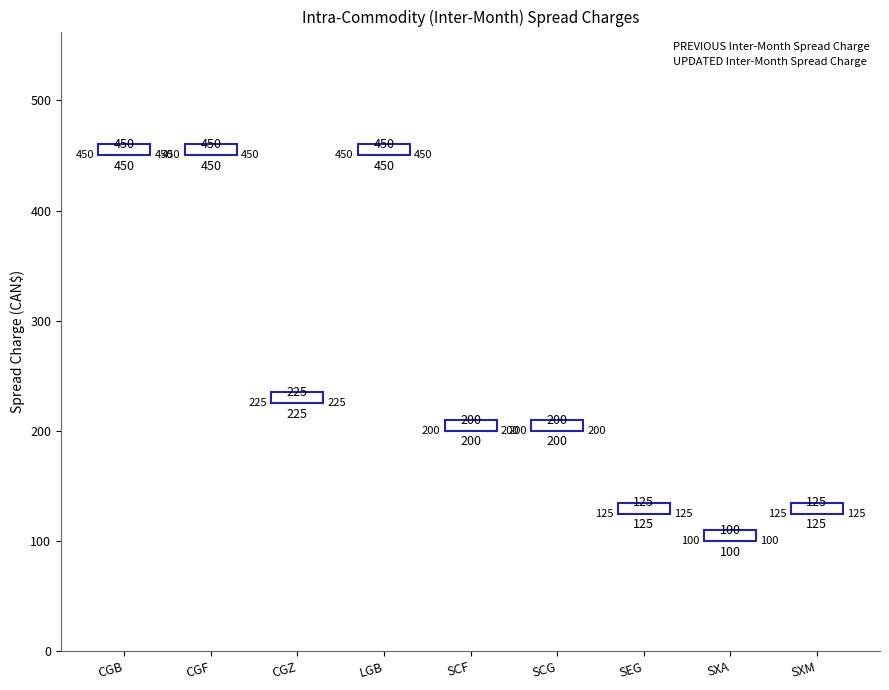

Rank the series at CGB from lowest to highest value.

PREVIOUS Inter-Month Spread Charge, UPDATED Inter-Month Spread Charge